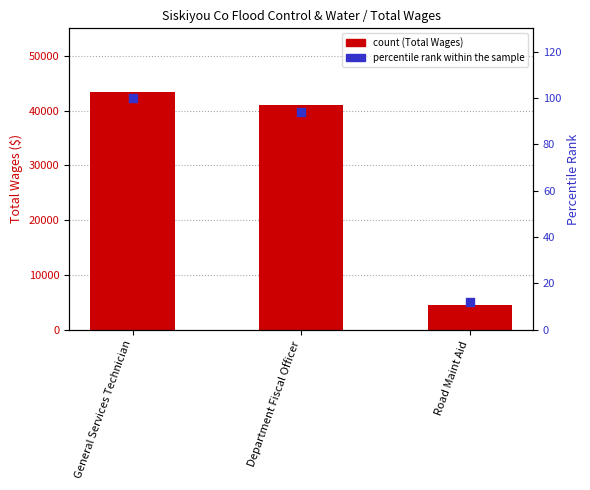

At how many categories does at least one series exceed 41844?

1